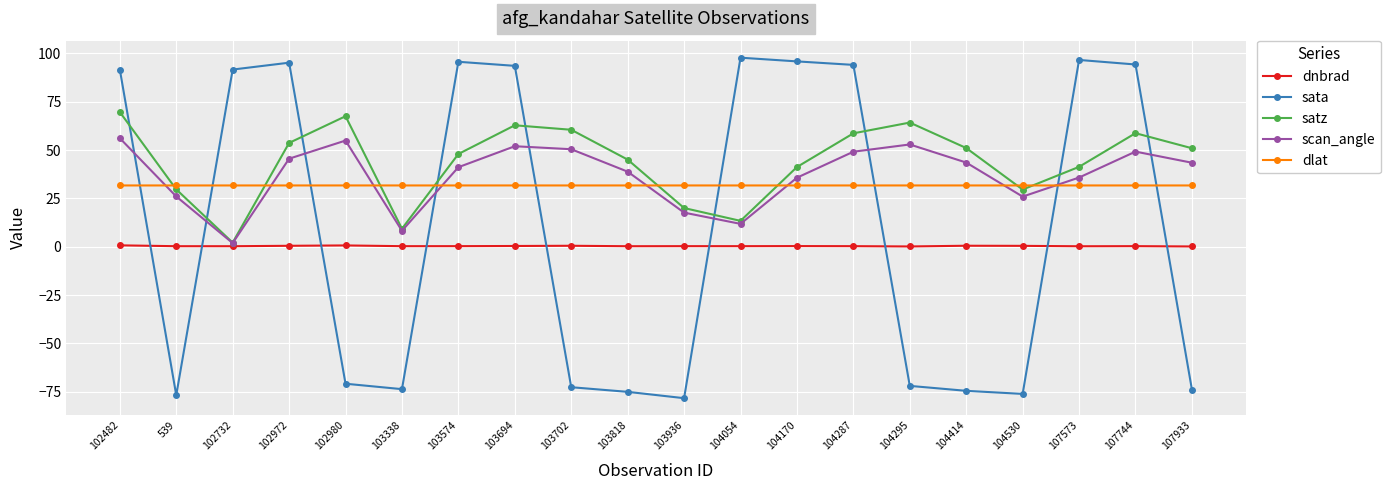

True or false: sata and dlat intersect in this chart.

True